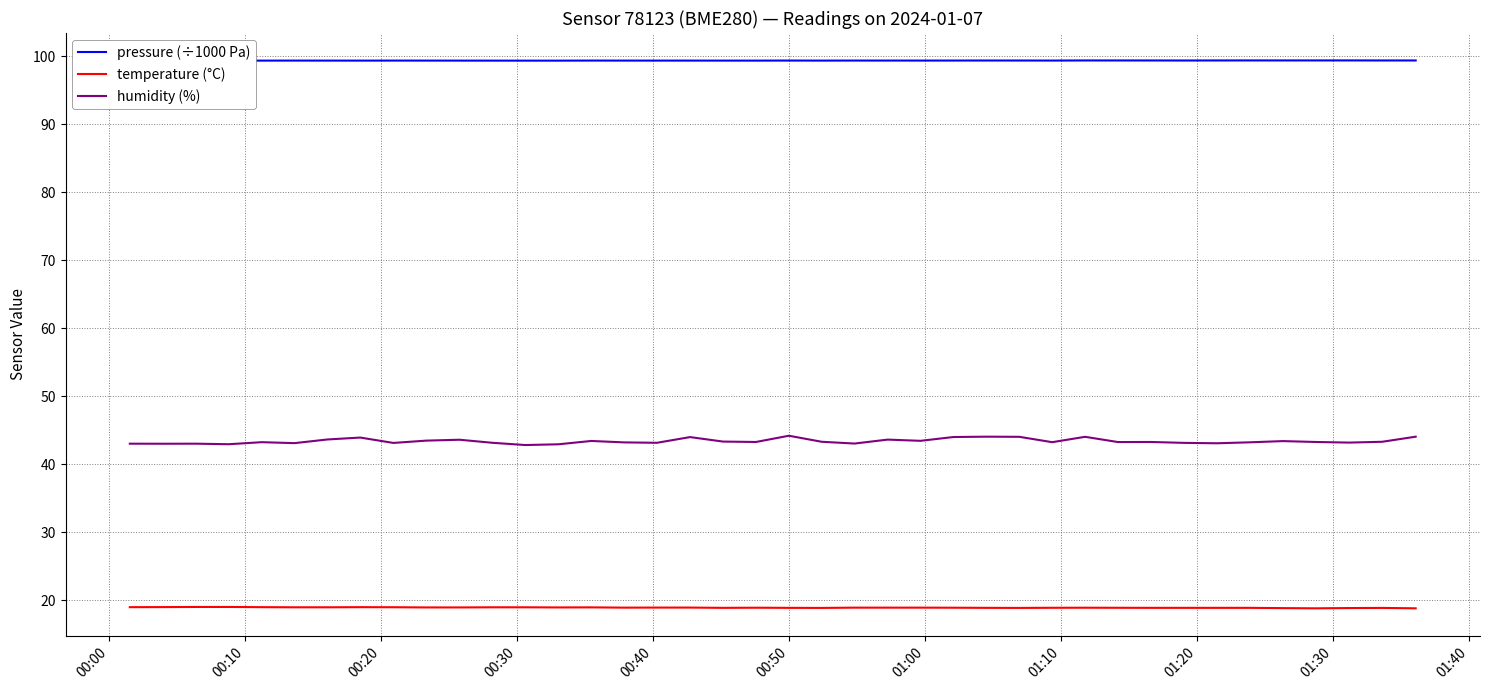

How many lines are shown in the chart?

3